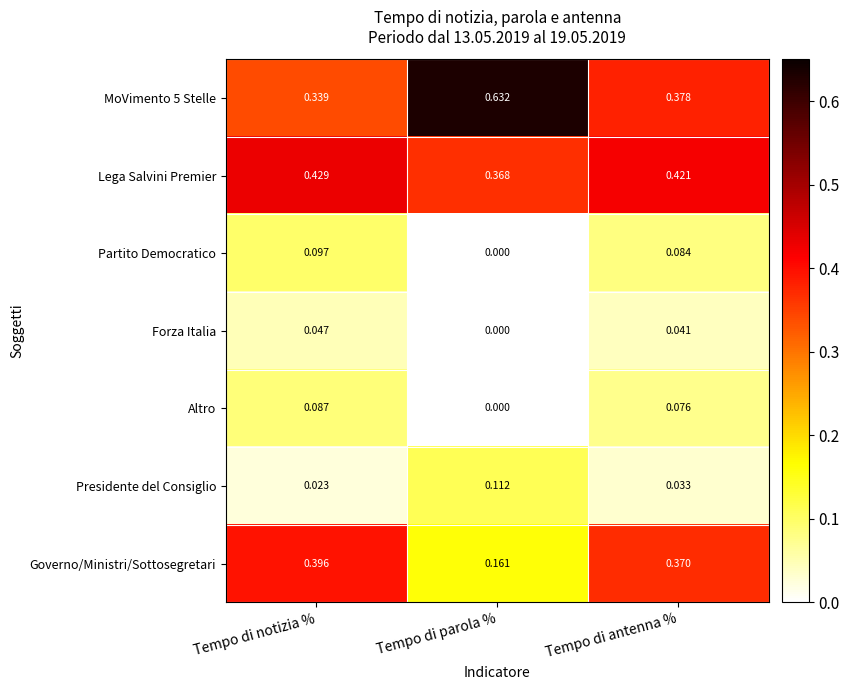

At which category is the sum across all series the highest?

Tempo di notizia %